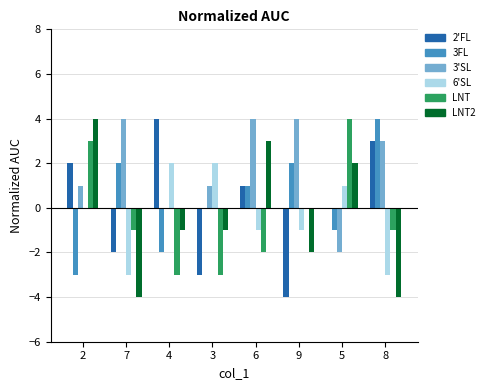

At which category is the sum across all series the highest?

2